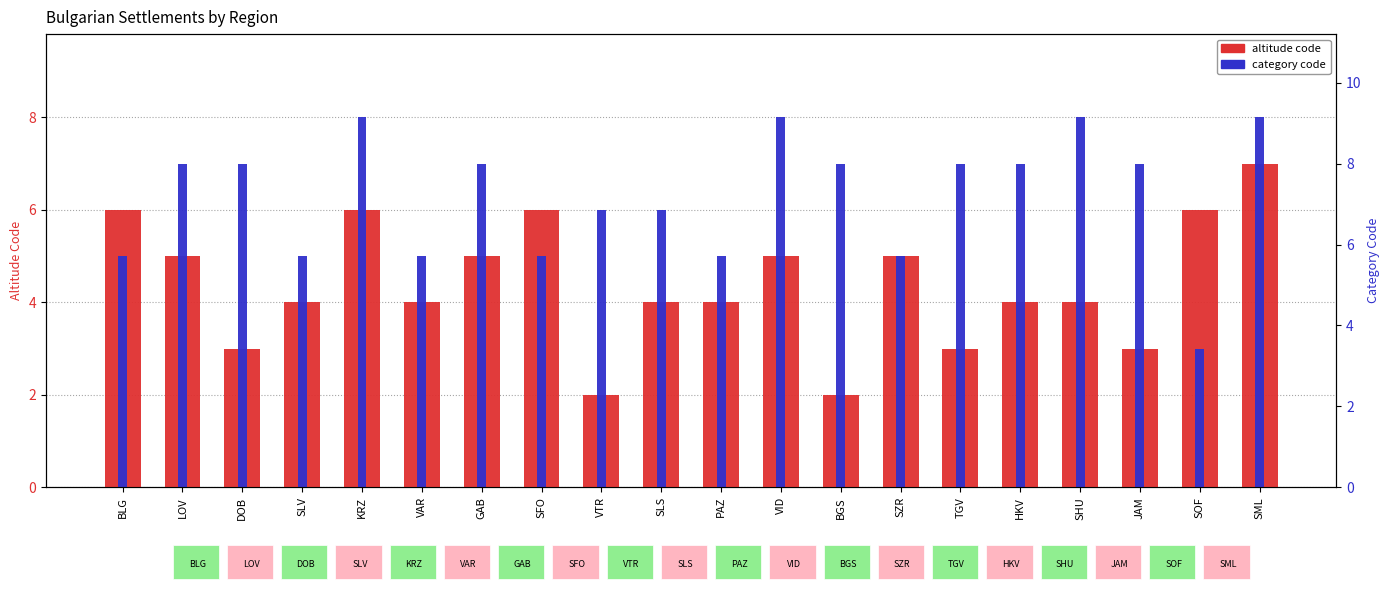

What is the total value across all series at SHU?

12